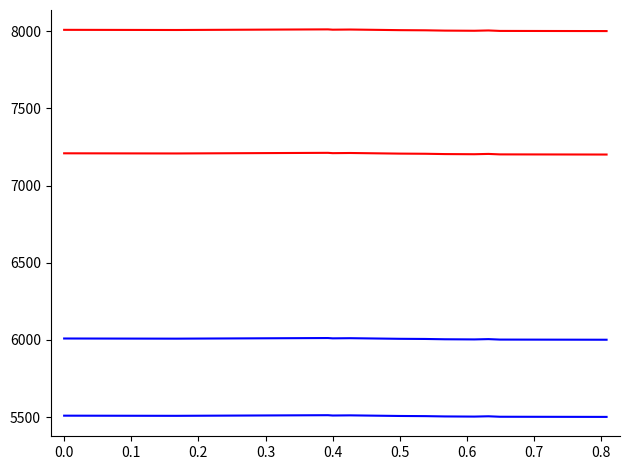

Does the chart have visible grid lines?

No